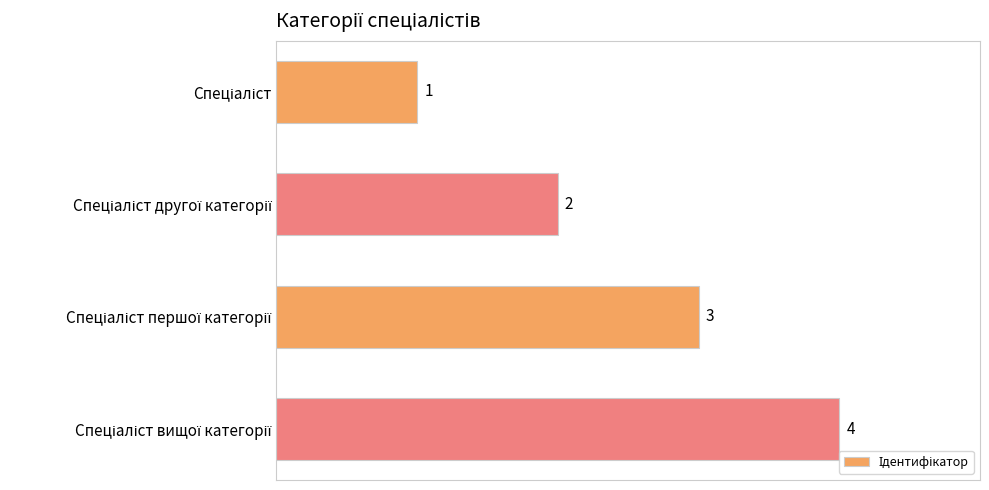

What is the maximum value shown in the chart?

4